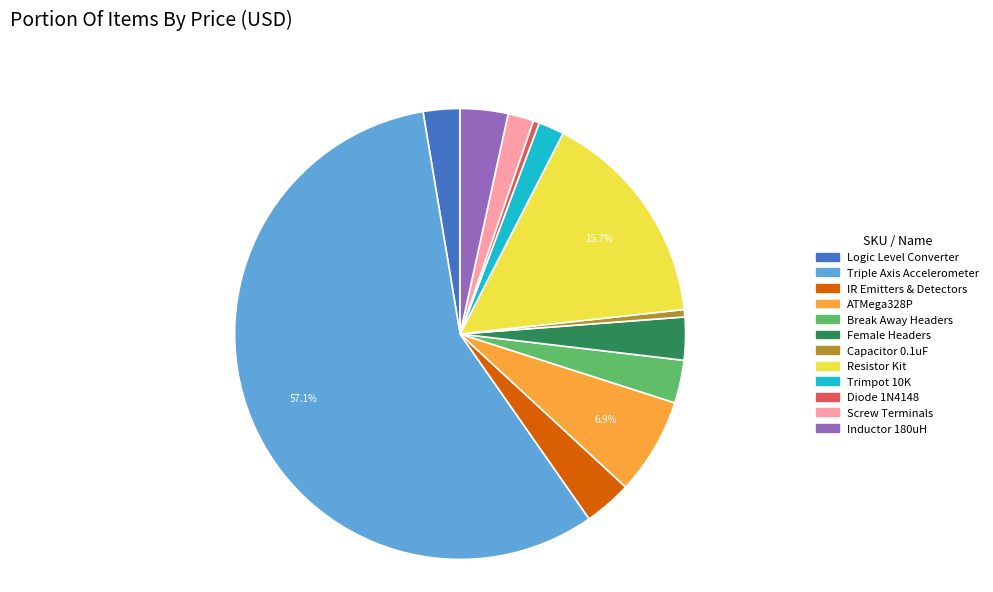

Is there any slice that represents more than half of the pie?

Yes